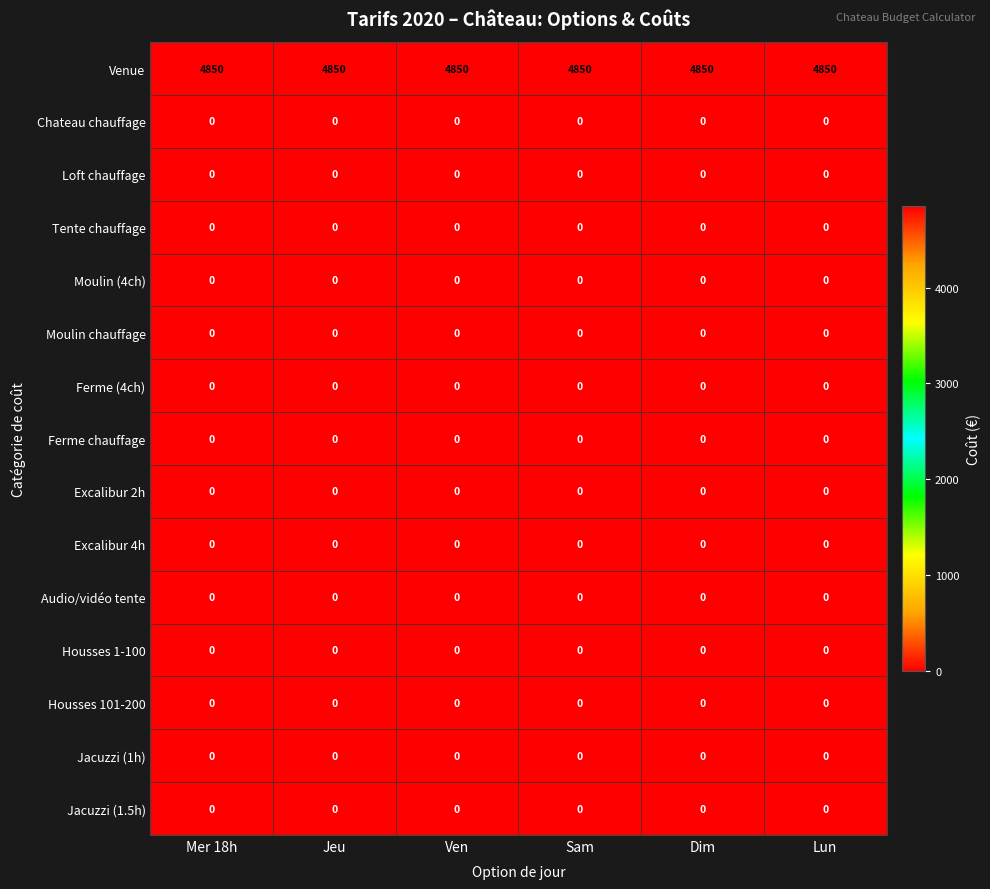

What is the maximum value shown in the chart?

4850